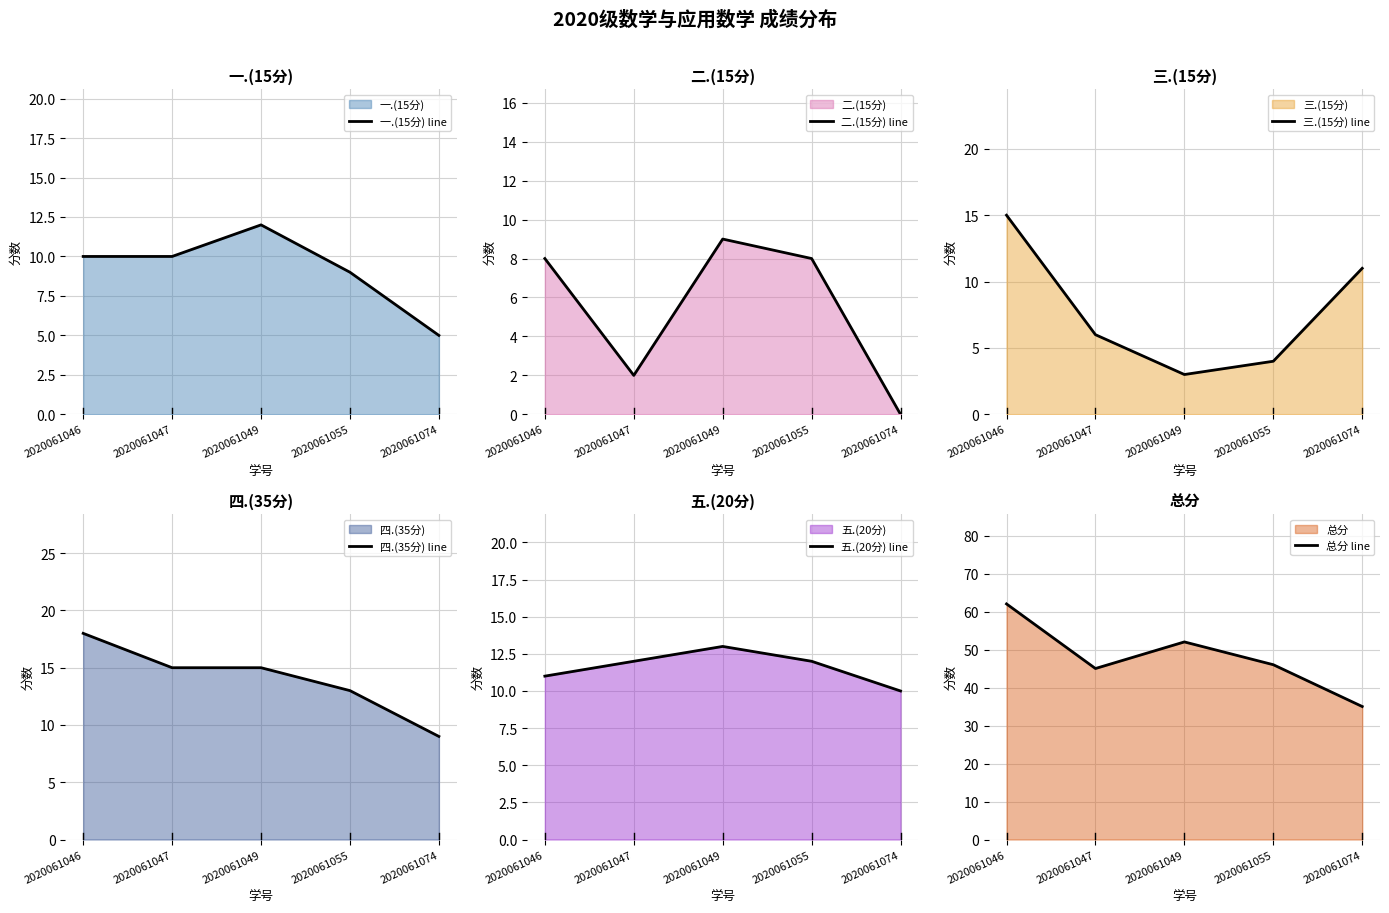

Rank the categories by 四.(35分) line value from highest to lowest.

2020061046, 2020061047, 2020061049, 2020061055, 2020061074